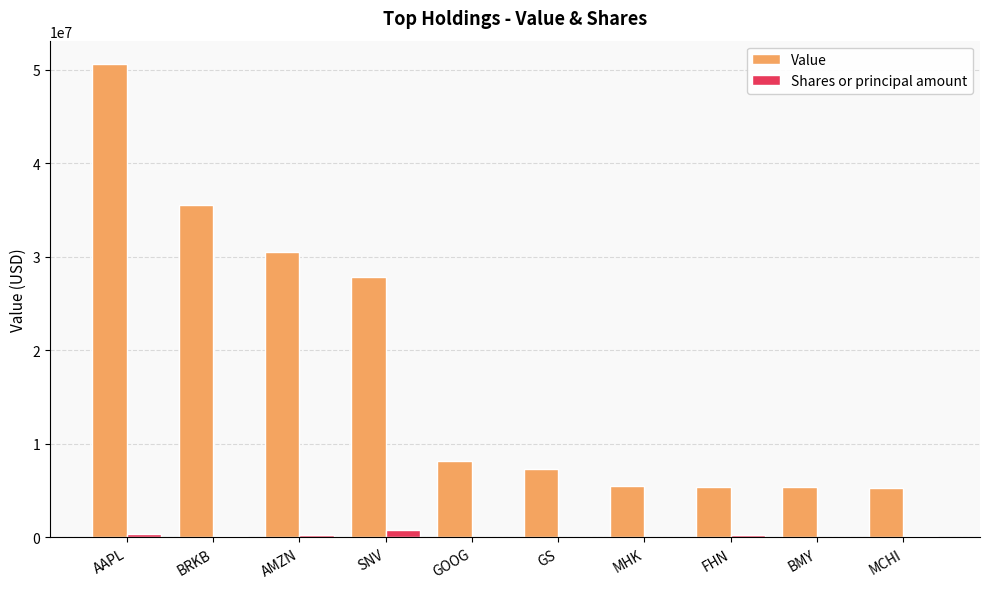

Are the bars grouped side by side (vs. stacked)?

Yes